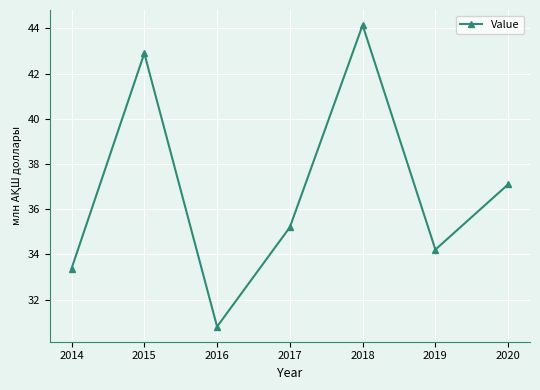

Is it true that the value at 2017 is 9.6?

False